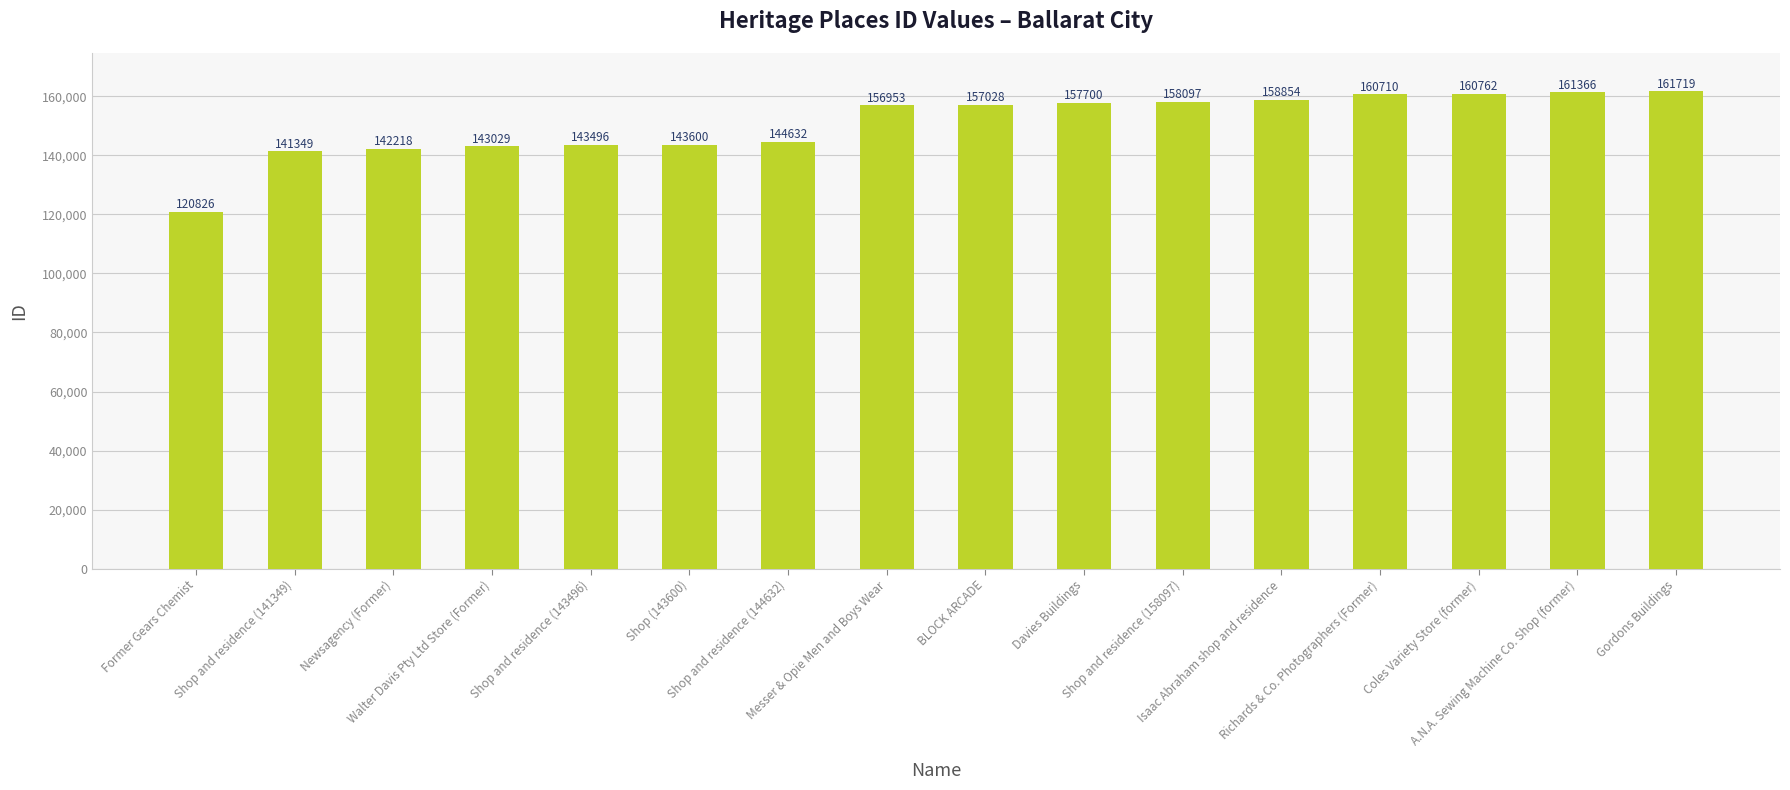

What is the label of the 6th bar from the right?

Shop and residence (158097)